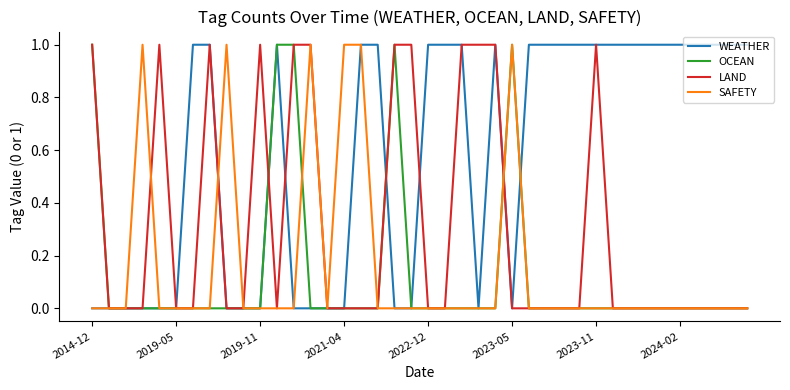

Which series has the largest total across all categories?

WEATHER